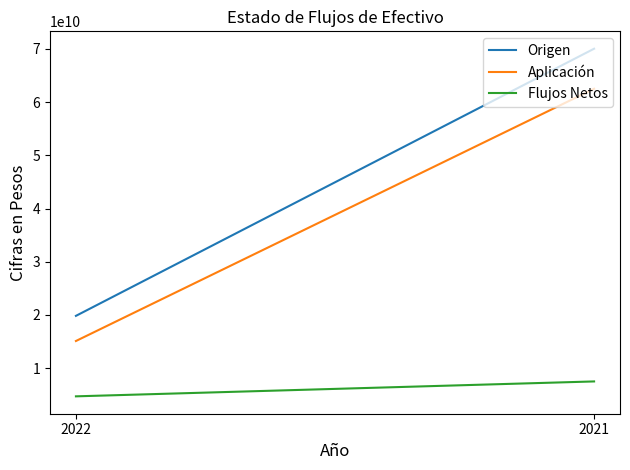

Is it true that Aplicación equals 8992763649 at 2022?

False